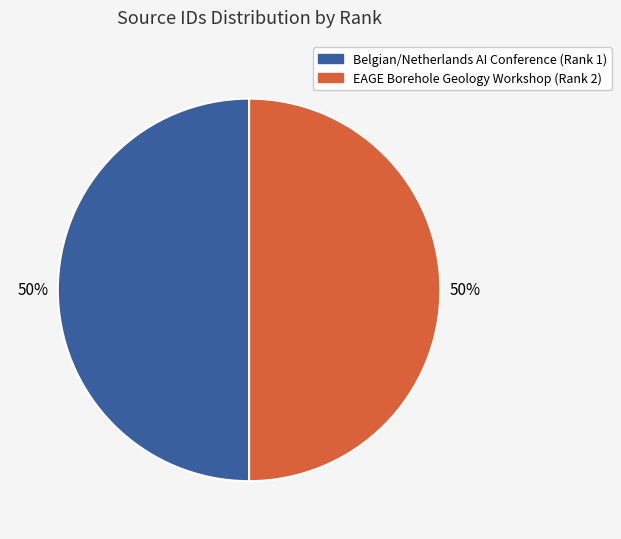

What is the ratio of the value at Belgian/Netherlands AI Conference (Rank 1) to the value at EAGE Borehole Geology Workshop (Rank 2)?

1.0